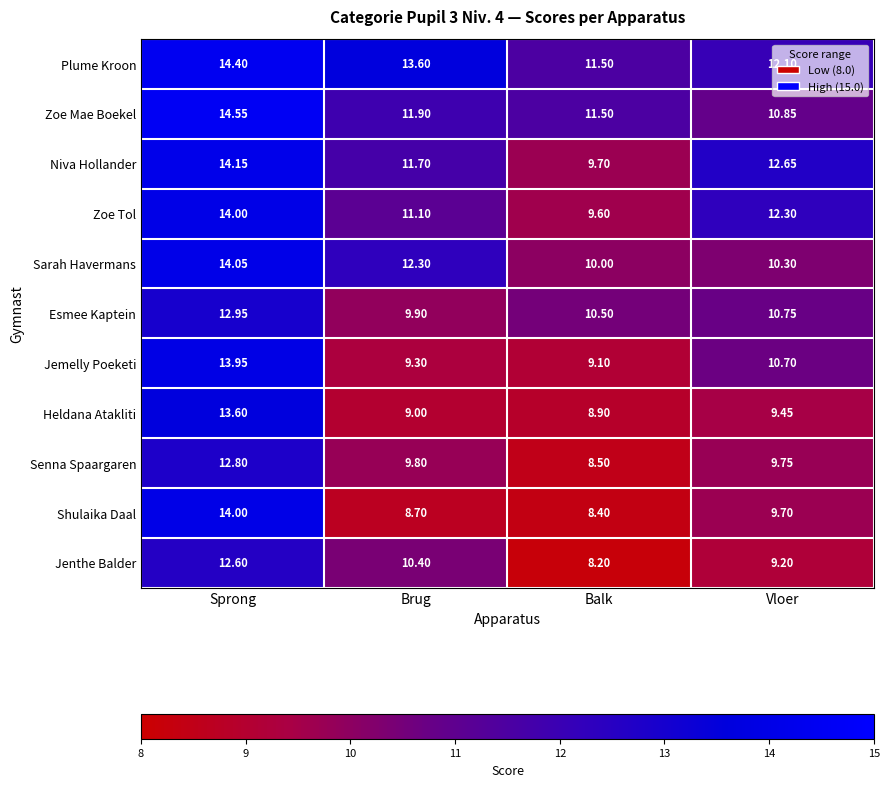

At Brug, list the series in order from smallest to largest.

Shulaika Daal, Heldana Atakliti, Jemelly Poeketi, Senna Spaargaren, Esmee Kaptein, Jenthe Balder, Zoe Tol, Niva Hollander, Zoe Mae Boekel, Sarah Havermans, Plume Kroon